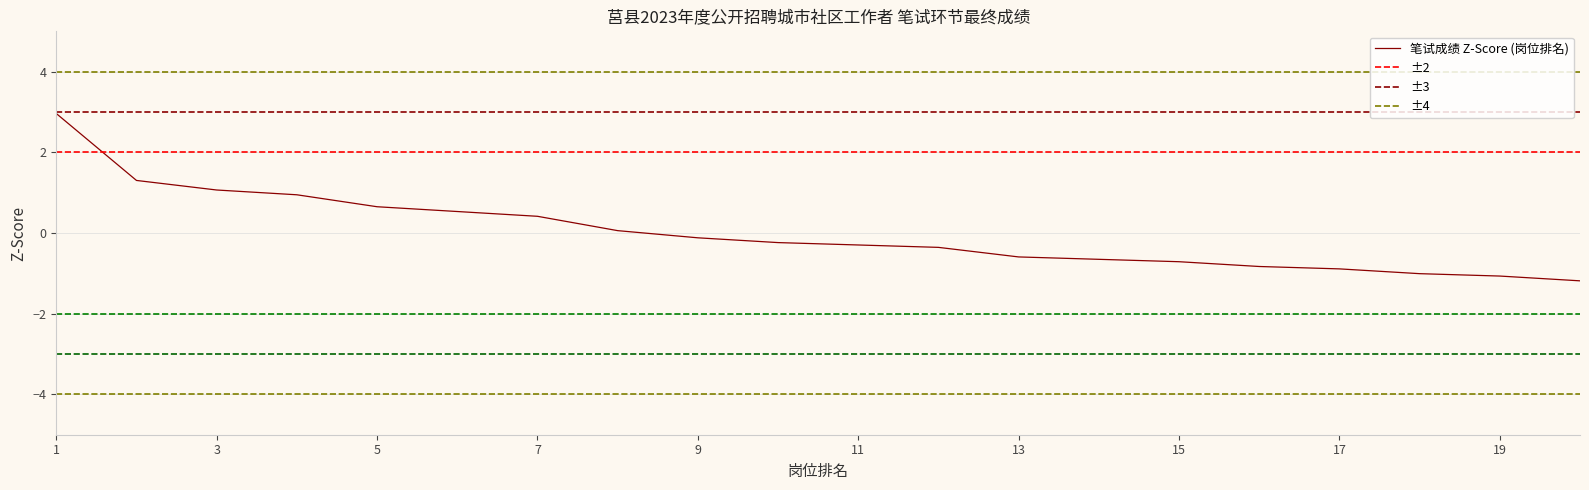

The 笔试成绩 Z-Score (岗位排名) series shows -1.1 at 19. True or false?

True